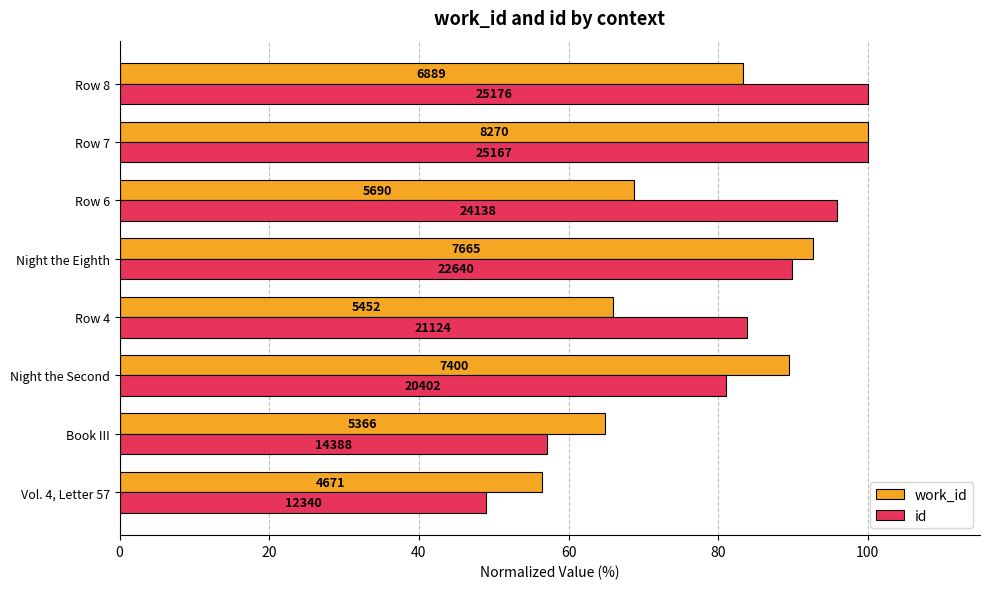

What are all the series names shown in the legend?

work_id, id